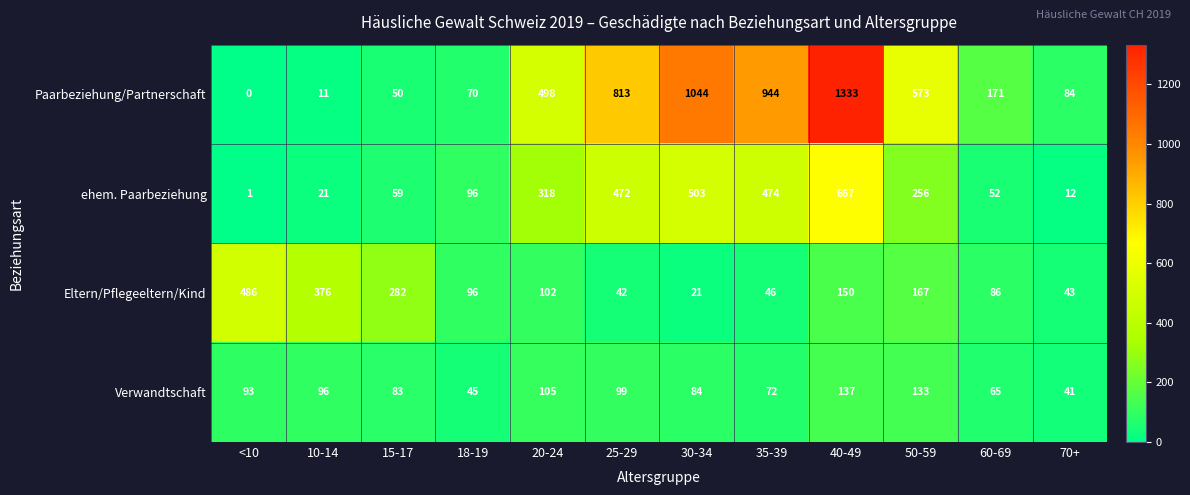

What is the maximum value for Paarbeziehung/Partnerschaft?

1333